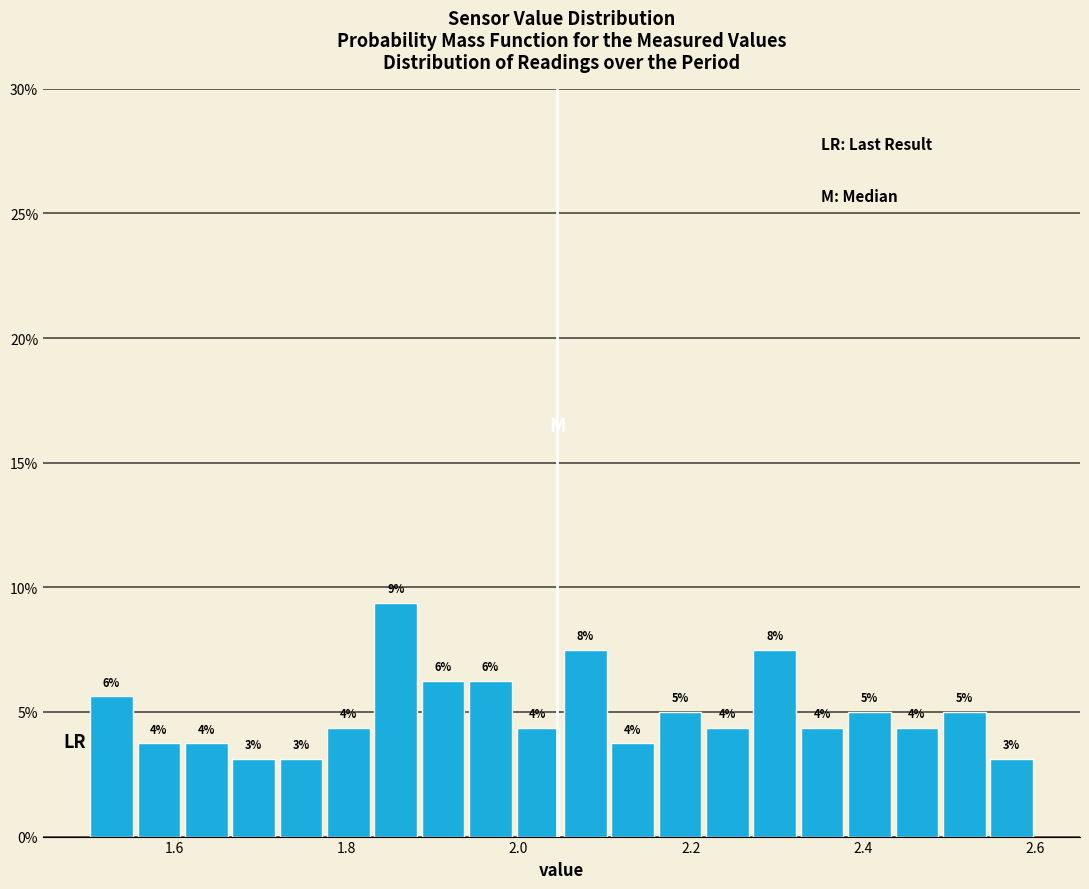

Around what value on the x-axis is the tallest bar? Give the approximate position of its centre, as read against the axis.

1.86